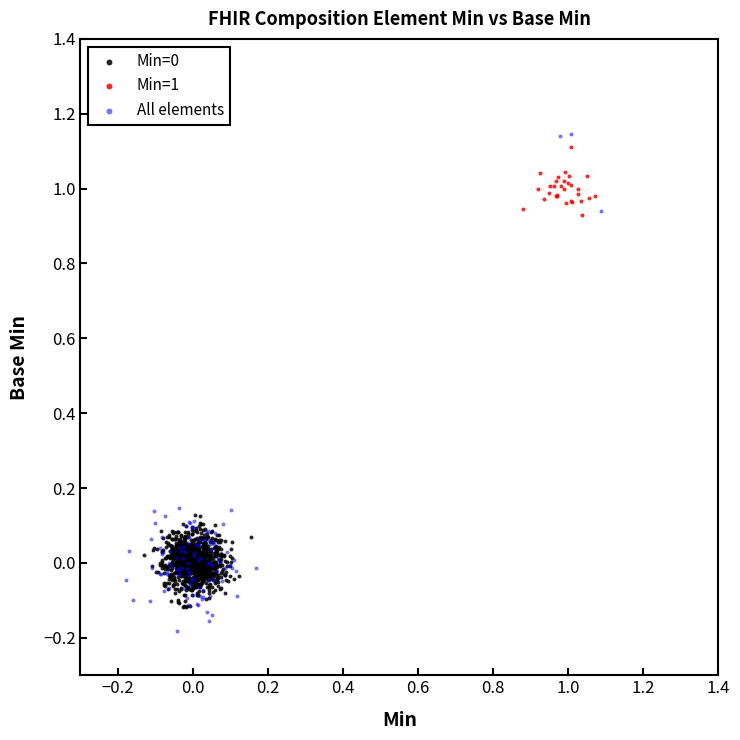

Which series has the widest spread of Y values?

All elements